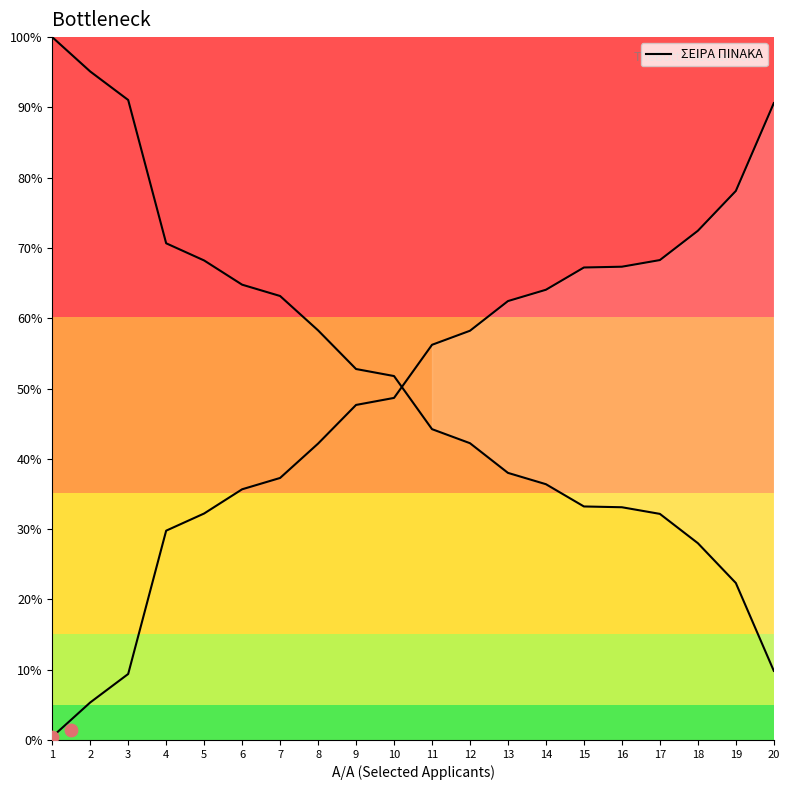

Between 19 and 20, which is larger?

20